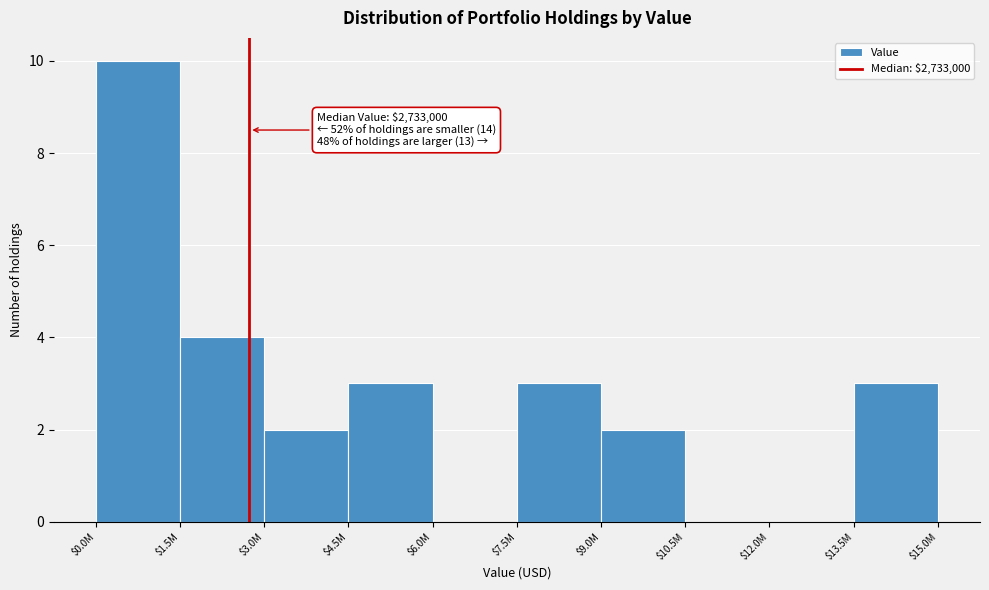

What is the sum of all values?

27